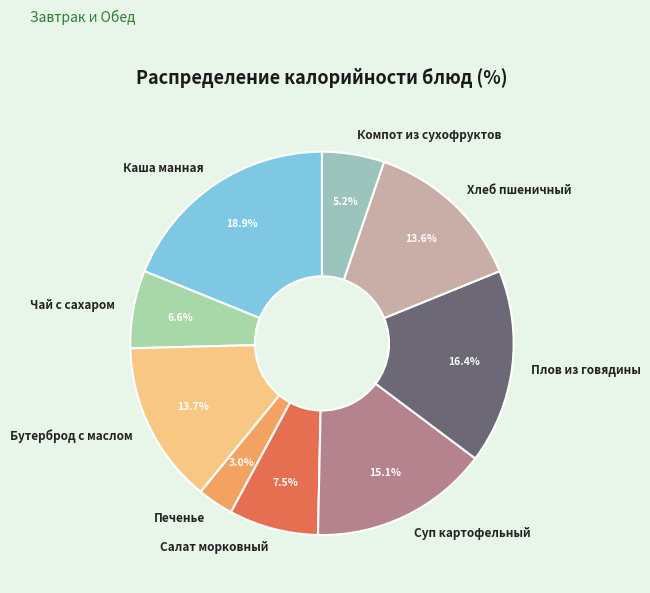

Which category has the smallest portion of the pie?

Печенье